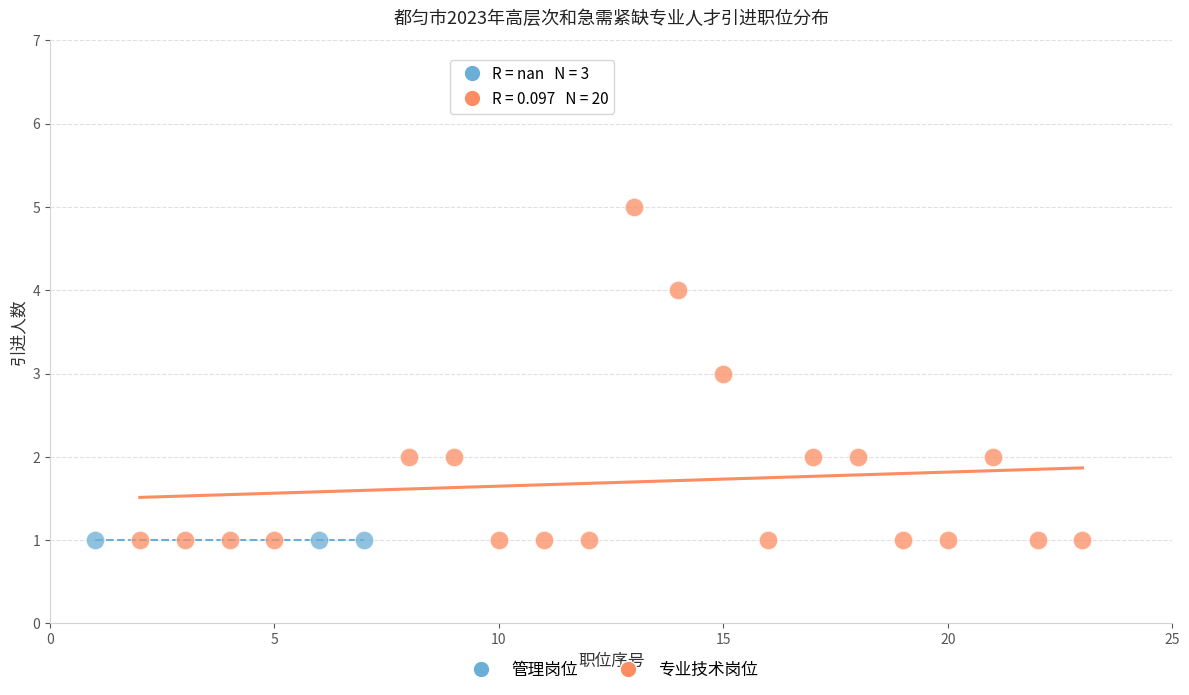

Which series reaches the maximum Y coordinate?

专业技术岗位